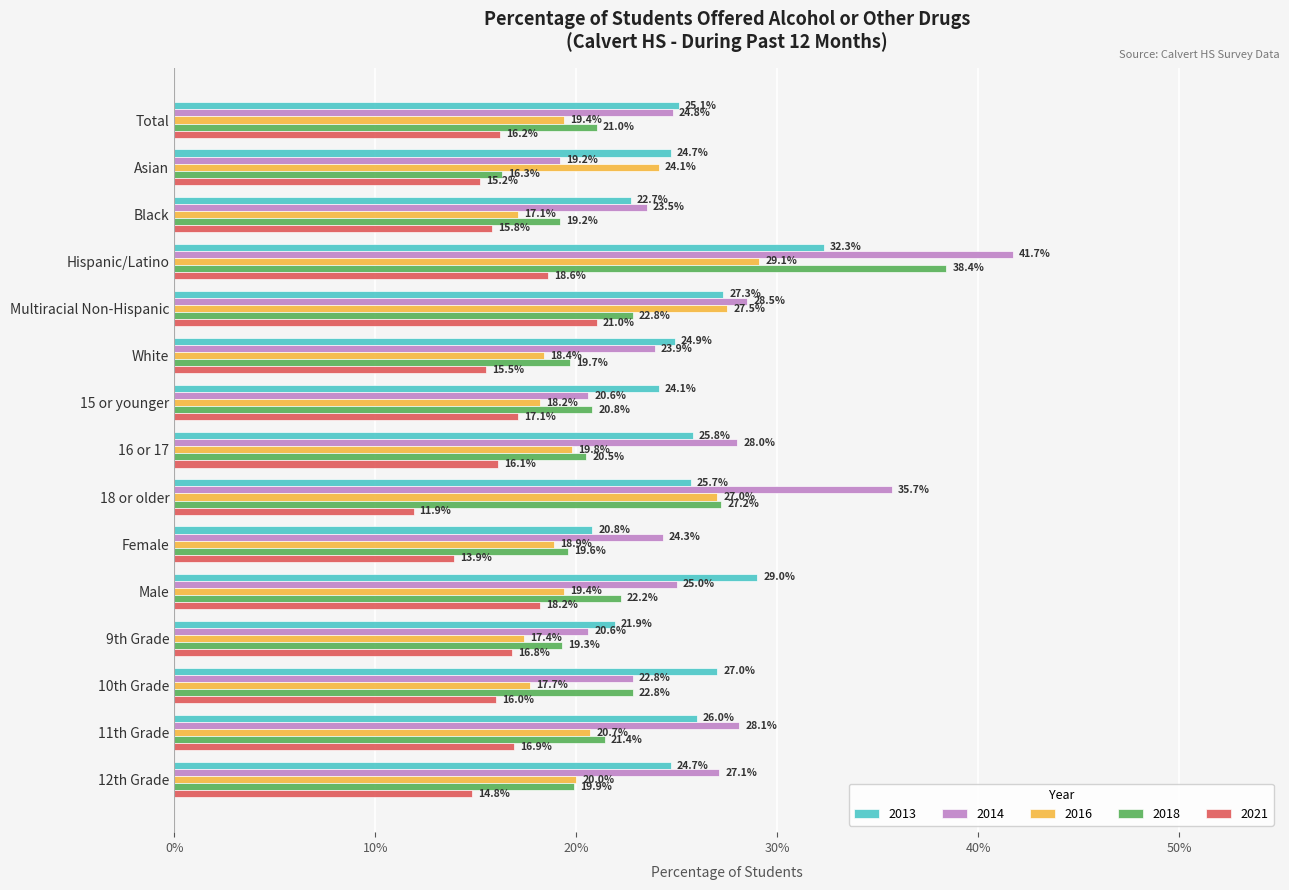

What position from the left is Total?

1